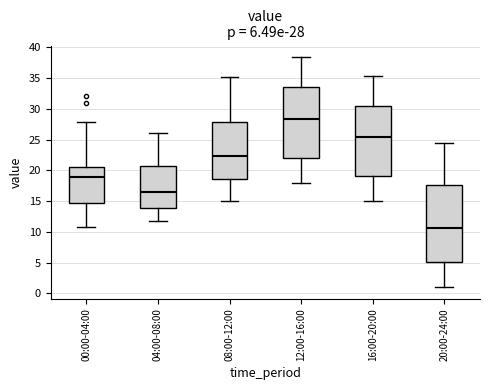

Comparing the boxes themselves (not the whiskers), which one is the tallest?

20:00-24:00